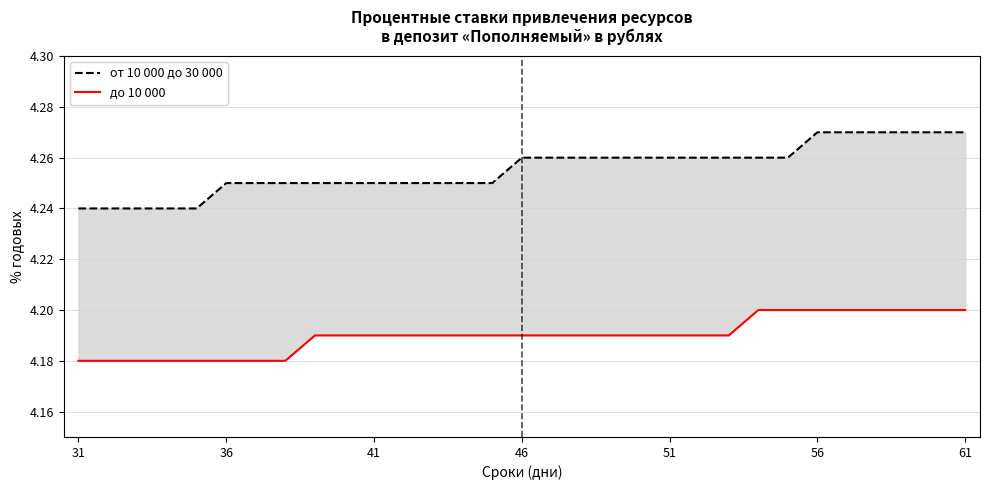

Which series has the widest spread of values?

от 10 000 до 30 000